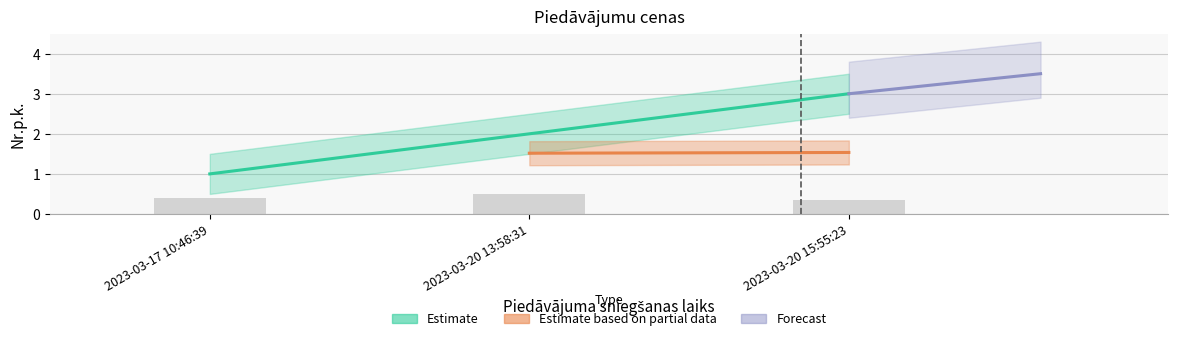

Count the number of values greater than 2.

1